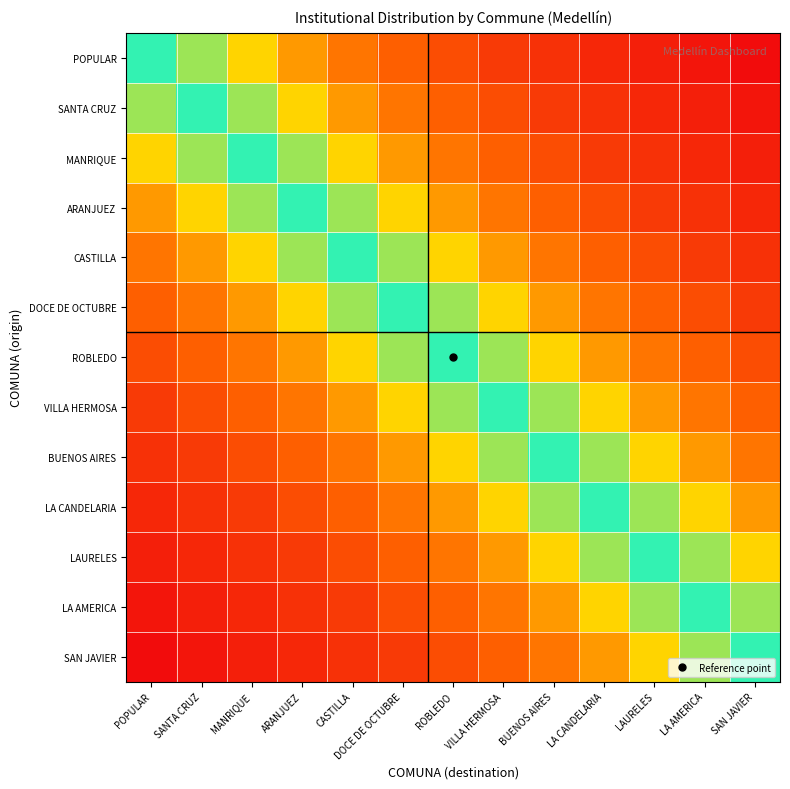

Reading right to left, what are all the values shown in this chart?

POPULAR: SAN JAVIER=1	LA AMERICA=2	LAURELES=3	LA CANDELARIA=4	BUENOS AIRES=5	VILLA HERMOSA=6	ROBLEDO=8	DOCE DE OCTUBRE=10	CASTILLA=12	ARANJUEZ=15	MANRIQUE=20	SANTA CRUZ=25	POPULAR=30
SANTA CRUZ: SAN JAVIER=2	LA AMERICA=3	LAURELES=4	LA CANDELARIA=5	BUENOS AIRES=6	VILLA HERMOSA=8	ROBLEDO=10	DOCE DE OCTUBRE=12	CASTILLA=15	ARANJUEZ=20	MANRIQUE=25	SANTA CRUZ=30	POPULAR=25
MANRIQUE: SAN JAVIER=3	LA AMERICA=4	LAURELES=5	LA CANDELARIA=6	BUENOS AIRES=8	VILLA HERMOSA=10	ROBLEDO=12	DOCE DE OCTUBRE=15	CASTILLA=20	ARANJUEZ=25	MANRIQUE=30	SANTA CRUZ=25	POPULAR=20
ARANJUEZ: SAN JAVIER=4	LA AMERICA=5	LAURELES=6	LA CANDELARIA=8	BUENOS AIRES=10	VILLA HERMOSA=12	ROBLEDO=15	DOCE DE OCTUBRE=20	CASTILLA=25	ARANJUEZ=30	MANRIQUE=25	SANTA CRUZ=20	POPULAR=15
CASTILLA: SAN JAVIER=5	LA AMERICA=6	LAURELES=8	LA CANDELARIA=10	BUENOS AIRES=12	VILLA HERMOSA=15	ROBLEDO=20	DOCE DE OCTUBRE=25	CASTILLA=30	ARANJUEZ=25	MANRIQUE=20	SANTA CRUZ=15	POPULAR=12
DOCE DE OCTUBRE: SAN JAVIER=6	LA AMERICA=8	LAURELES=10	LA CANDELARIA=12	BUENOS AIRES=15	VILLA HERMOSA=20	ROBLEDO=25	DOCE DE OCTUBRE=30	CASTILLA=25	ARANJUEZ=20	MANRIQUE=15	SANTA CRUZ=12	POPULAR=10
ROBLEDO: SAN JAVIER=8	LA AMERICA=10	LAURELES=12	LA CANDELARIA=15	BUENOS AIRES=20	VILLA HERMOSA=25	ROBLEDO=30	DOCE DE OCTUBRE=25	CASTILLA=20	ARANJUEZ=15	MANRIQUE=12	SANTA CRUZ=10	POPULAR=8
VILLA HERMOSA: SAN JAVIER=10	LA AMERICA=12	LAURELES=15	LA CANDELARIA=20	BUENOS AIRES=25	VILLA HERMOSA=30	ROBLEDO=25	DOCE DE OCTUBRE=20	CASTILLA=15	ARANJUEZ=12	MANRIQUE=10	SANTA CRUZ=8	POPULAR=6
BUENOS AIRES: SAN JAVIER=12	LA AMERICA=15	LAURELES=20	LA CANDELARIA=25	BUENOS AIRES=30	VILLA HERMOSA=25	ROBLEDO=20	DOCE DE OCTUBRE=15	CASTILLA=12	ARANJUEZ=10	MANRIQUE=8	SANTA CRUZ=6	POPULAR=5
LA CANDELARIA: SAN JAVIER=15	LA AMERICA=20	LAURELES=25	LA CANDELARIA=30	BUENOS AIRES=25	VILLA HERMOSA=20	ROBLEDO=15	DOCE DE OCTUBRE=12	CASTILLA=10	ARANJUEZ=8	MANRIQUE=6	SANTA CRUZ=5	POPULAR=4
LAURELES: SAN JAVIER=20	LA AMERICA=25	LAURELES=30	LA CANDELARIA=25	BUENOS AIRES=20	VILLA HERMOSA=15	ROBLEDO=12	DOCE DE OCTUBRE=10	CASTILLA=8	ARANJUEZ=6	MANRIQUE=5	SANTA CRUZ=4	POPULAR=3
LA AMERICA: SAN JAVIER=25	LA AMERICA=30	LAURELES=25	LA CANDELARIA=20	BUENOS AIRES=15	VILLA HERMOSA=12	ROBLEDO=10	DOCE DE OCTUBRE=8	CASTILLA=6	ARANJUEZ=5	MANRIQUE=4	SANTA CRUZ=3	POPULAR=2
SAN JAVIER: SAN JAVIER=30	LA AMERICA=25	LAURELES=20	LA CANDELARIA=15	BUENOS AIRES=12	VILLA HERMOSA=10	ROBLEDO=8	DOCE DE OCTUBRE=6	CASTILLA=5	ARANJUEZ=4	MANRIQUE=3	SANTA CRUZ=2	POPULAR=1